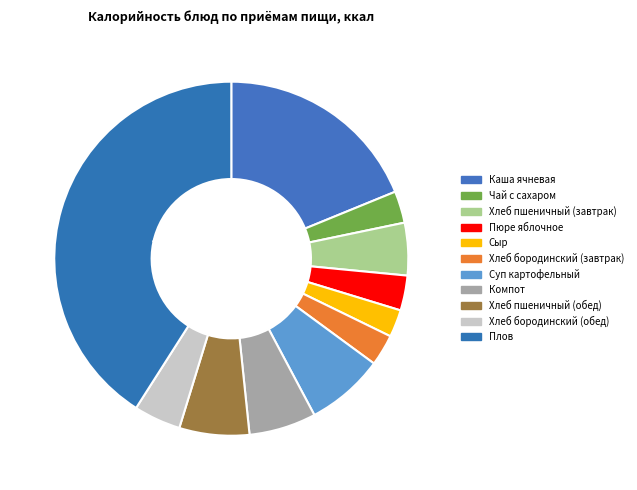

To the nearest percent, what is the combined percentage of Хлеб бородинский (обед) and Каша ячневая?

23%